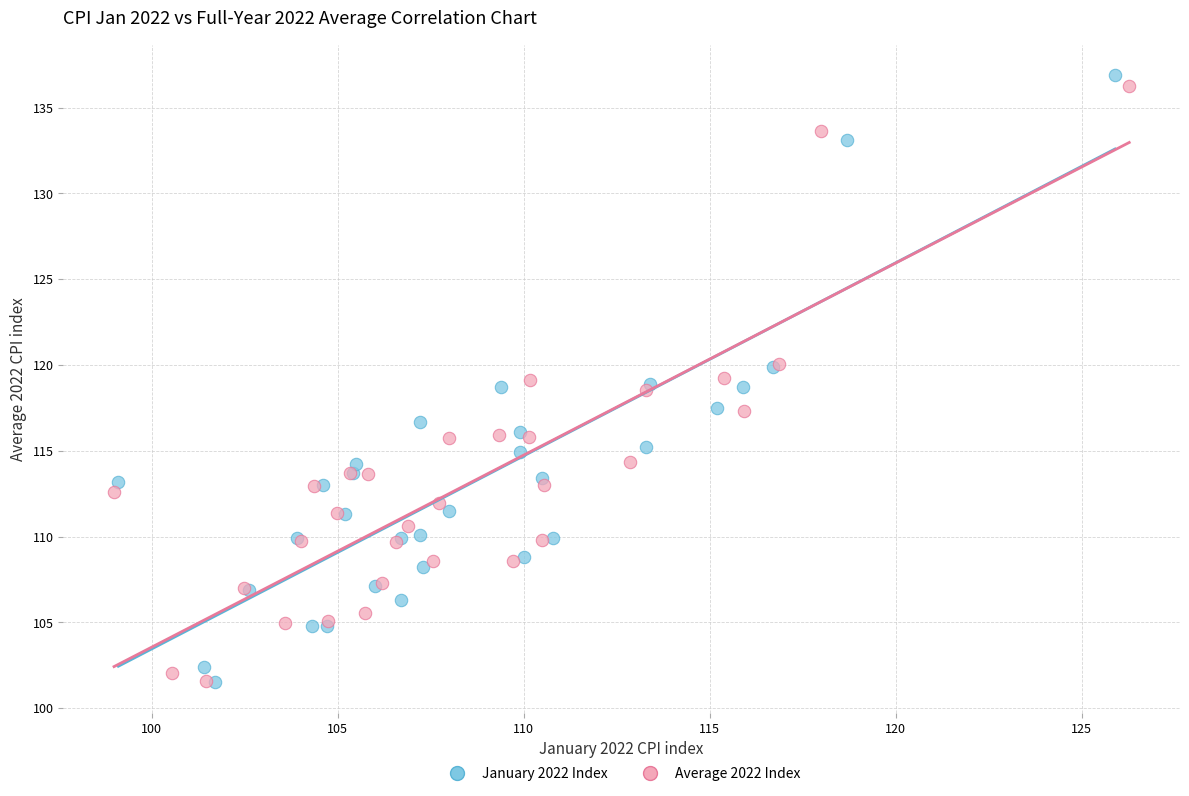

What are all the series names shown in the legend?

January 2022 Index, Average 2022 Index